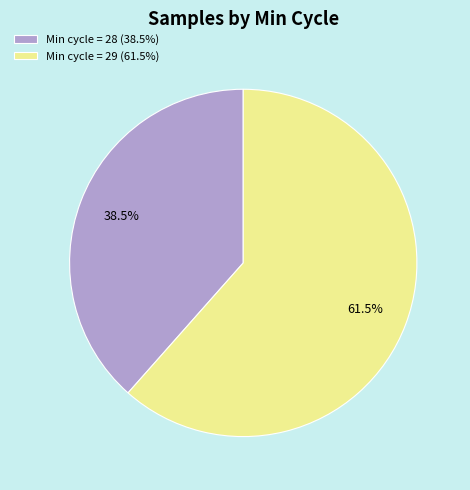

Which slice is the smallest?

Min cycle = 28 (38.5%)